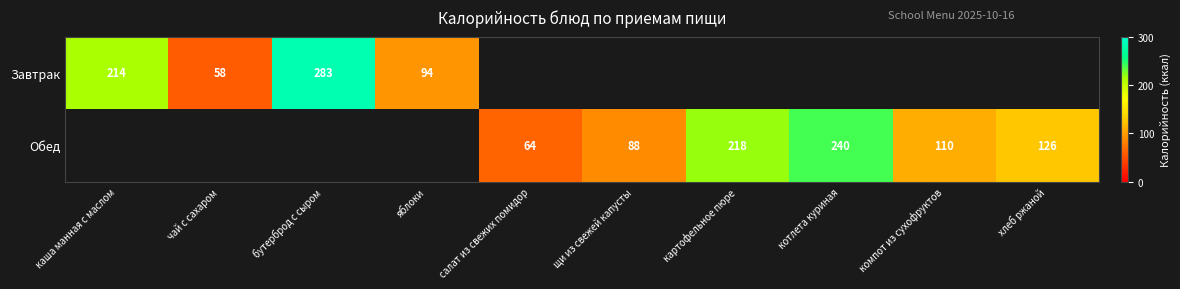

True or false: Завтрак has a value of 146 at бутерброд с сыром.

False